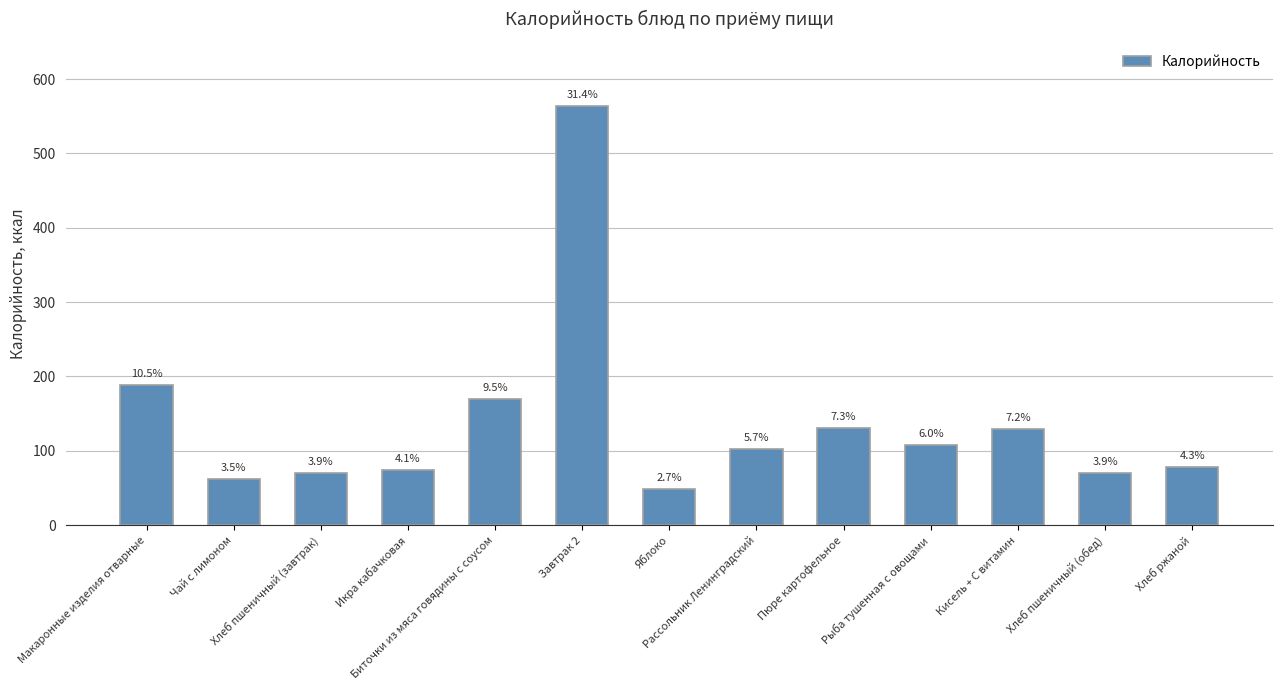

What is the label of the 12th bar from the right?

Чай с лимоном